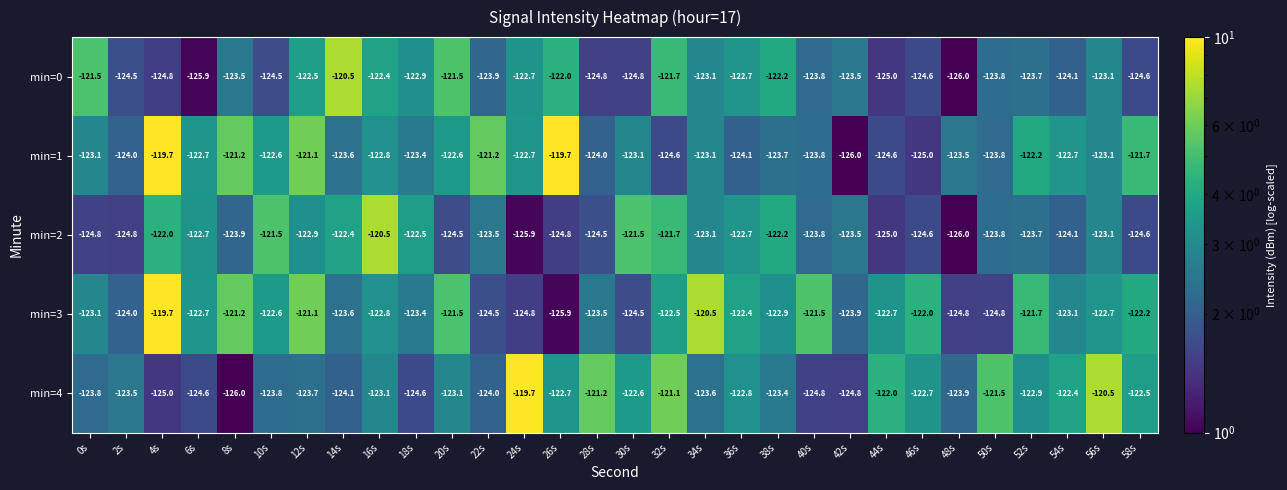

Is it true that min=2 equals 6.1 at 18s?

False